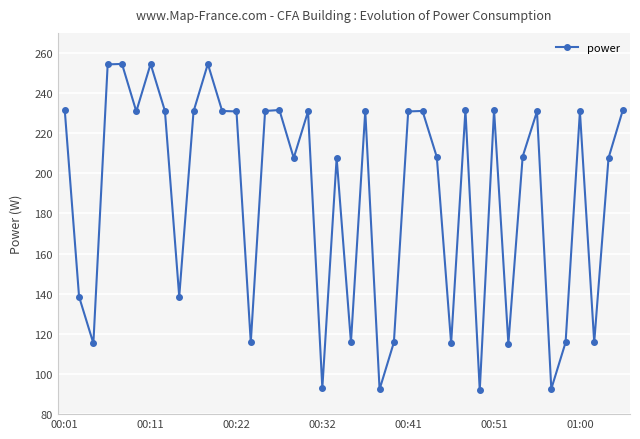

What is the value of the 16th point from the left?

231.6